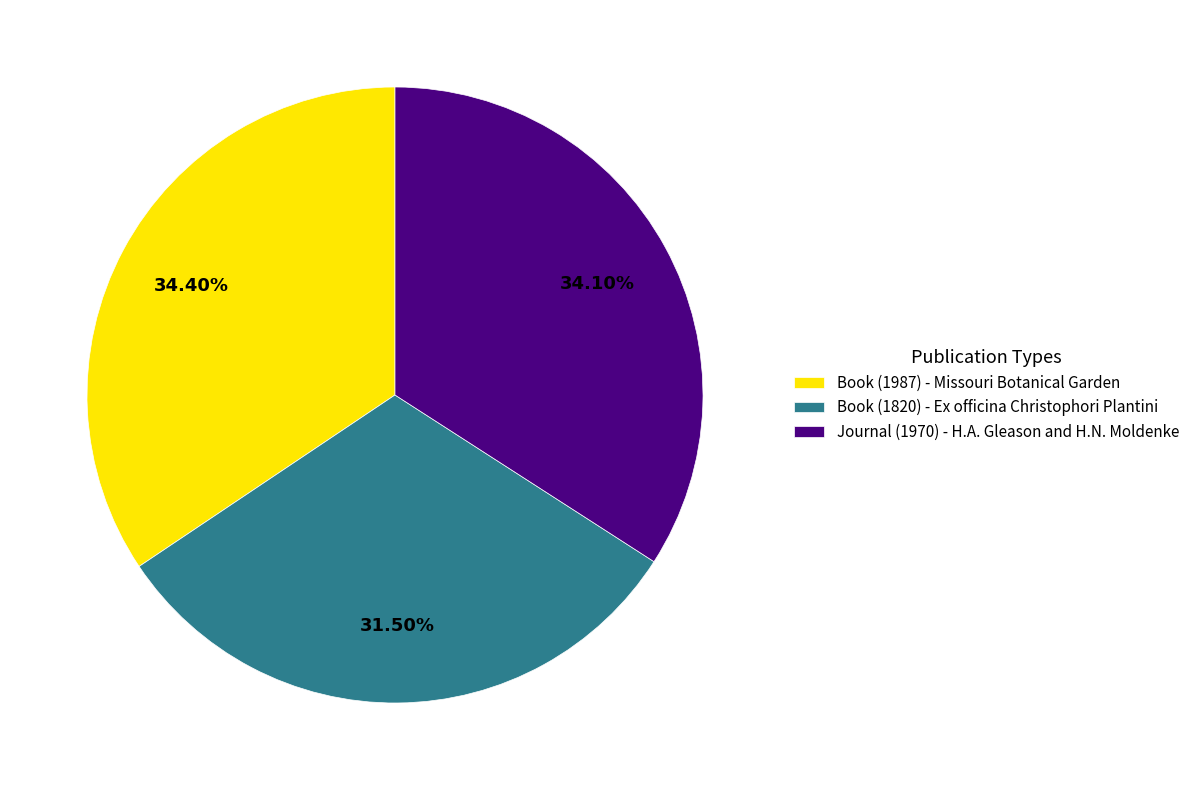

Is the sum of Book (1987) - Missouri Botanical Garden and Journal (1970) - H.A. Gleason and H.N. Moldenke greater than half?

Yes